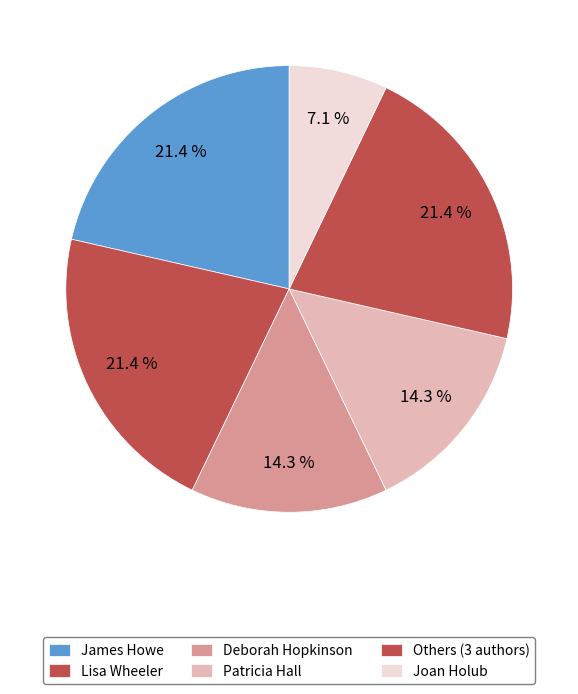

To the nearest percent, what percentage of the pie is Patricia Hall?

14%